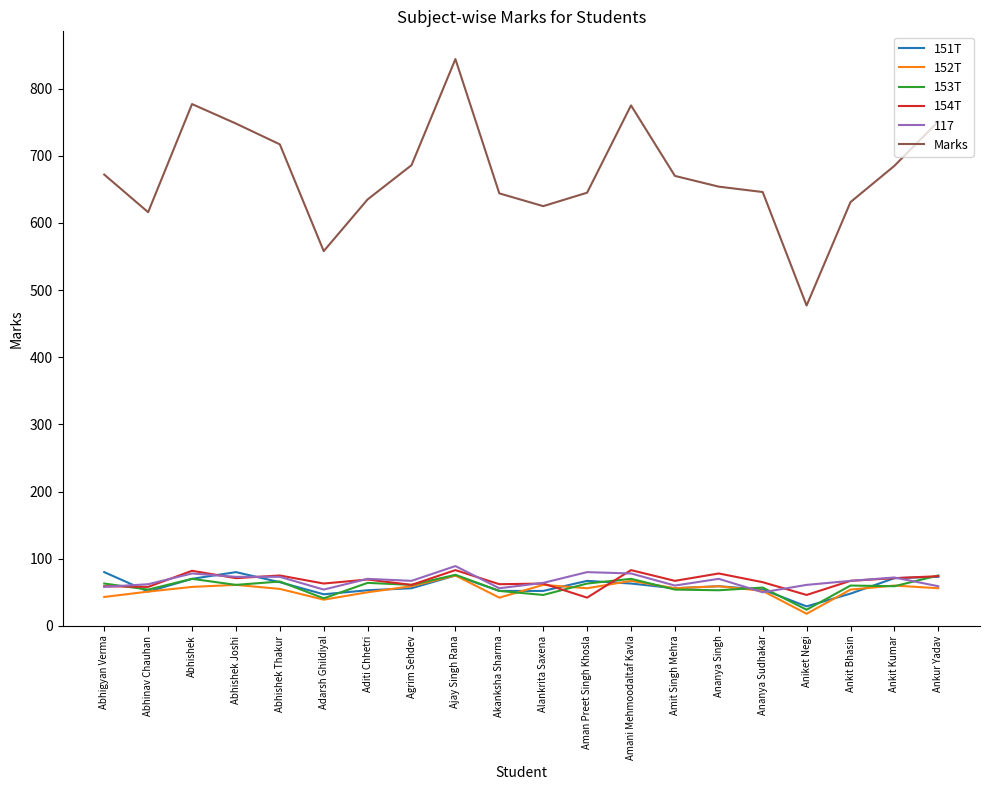

What position from the right is Abhigyan Verma?

20